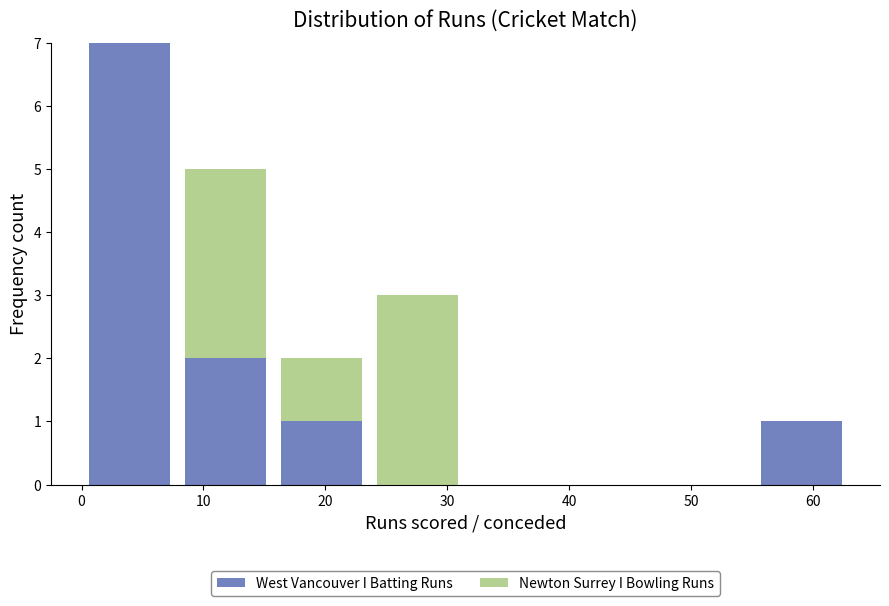

Reading left to right, transcribe this chart: for each stacked bar, give the range it covers on the x-axis and its total height. Neither the bar edges nor the heights are printed on the chart, so give them approximately, as read against the axes.

0 to 8: 7
8 to 16: 5
16 to 24: 2
24 to 32: 3
32 to 39: 0
39 to 47: 0
47 to 55: 0
55 to 63: 1